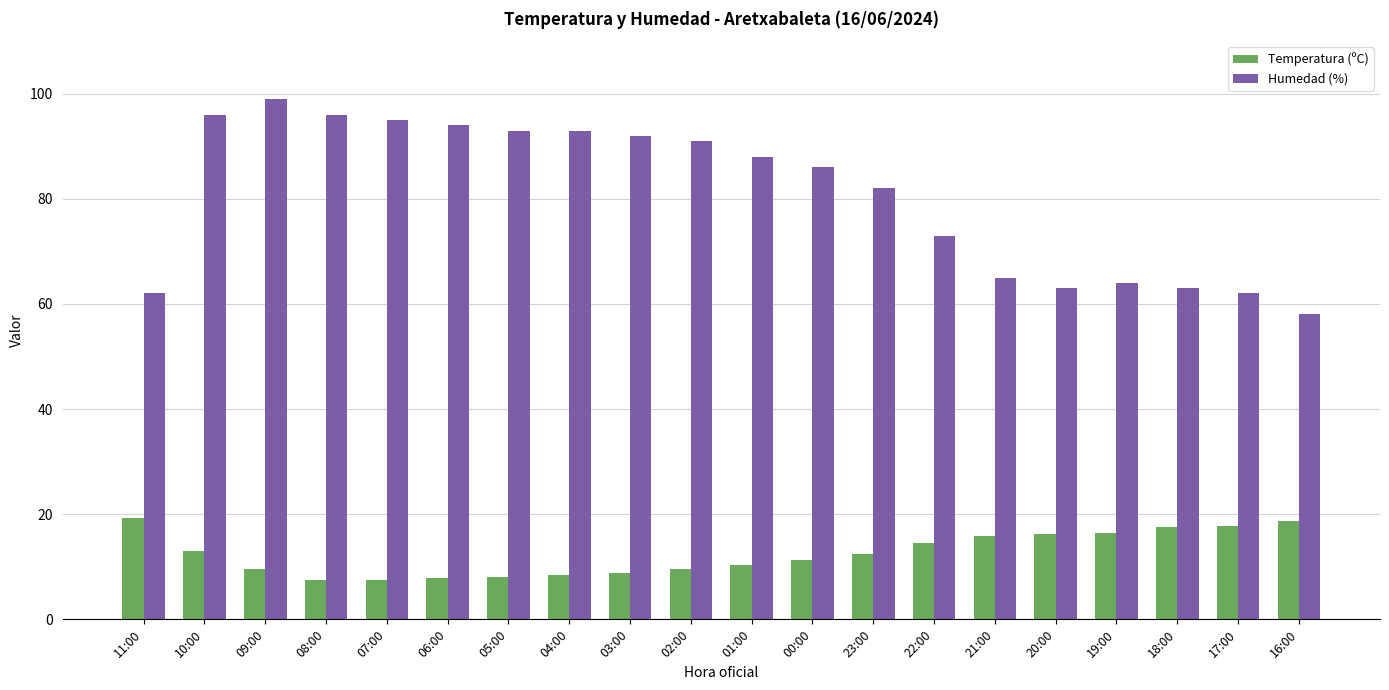

The value of Temperatura (ºC) at 10:00 is 17.9. True or false?

False